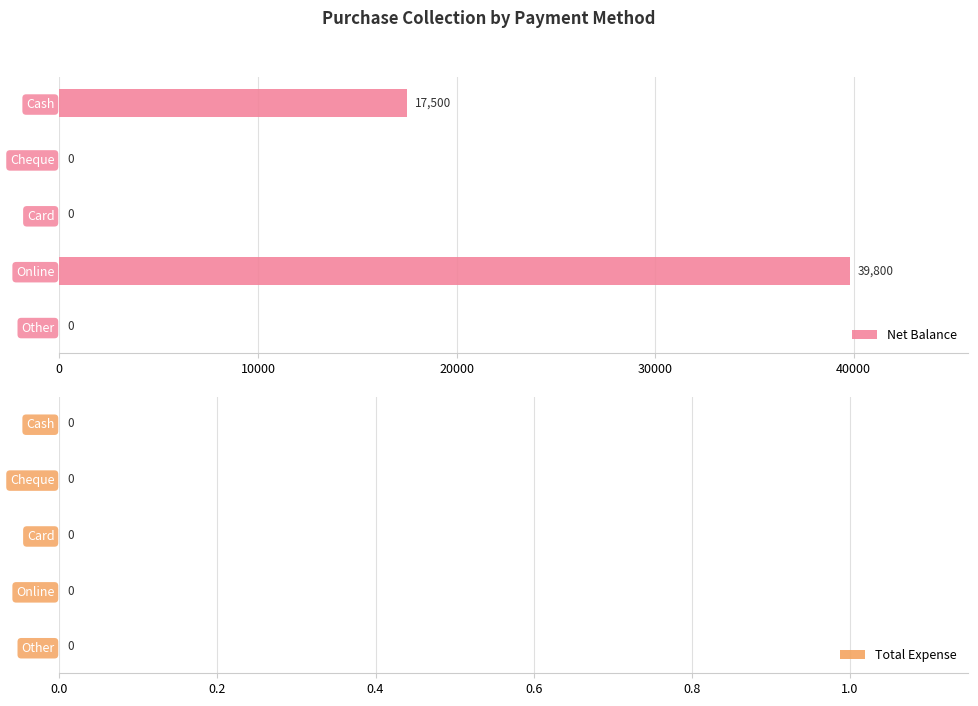

Which has a higher value, Online or Cash?

Online